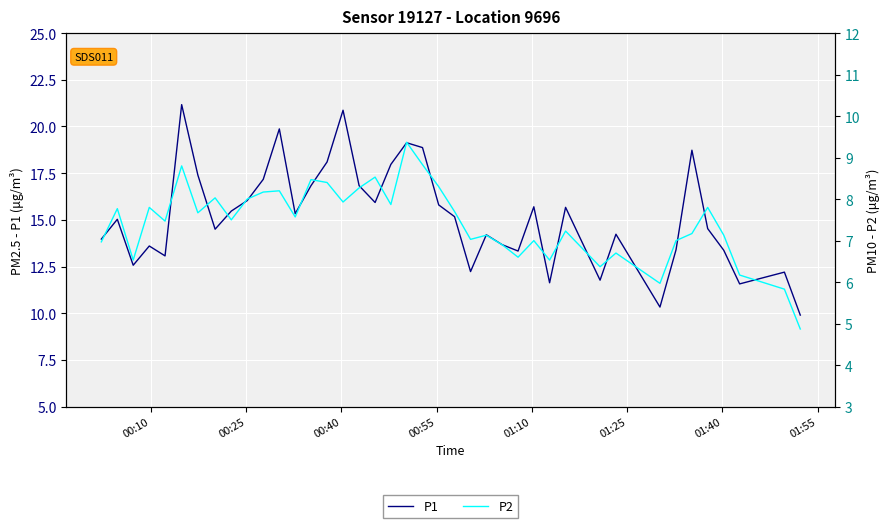

Rank the series by their average value, from lowest to highest.

P2, P1